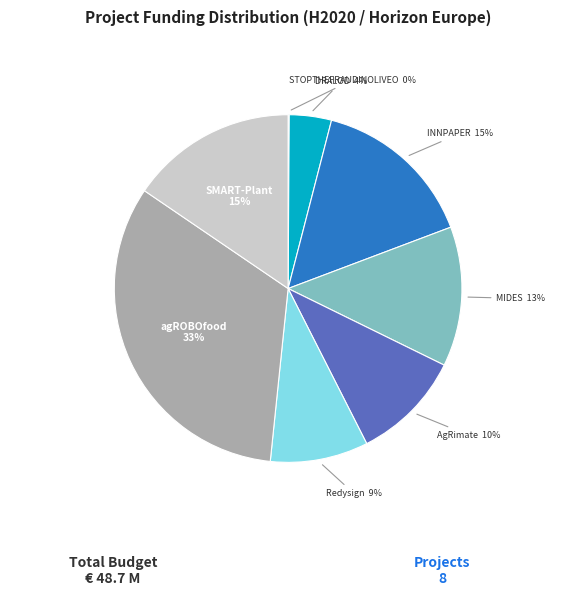

To the nearest percent, what percentage of the pie is INNPAPER?

15%